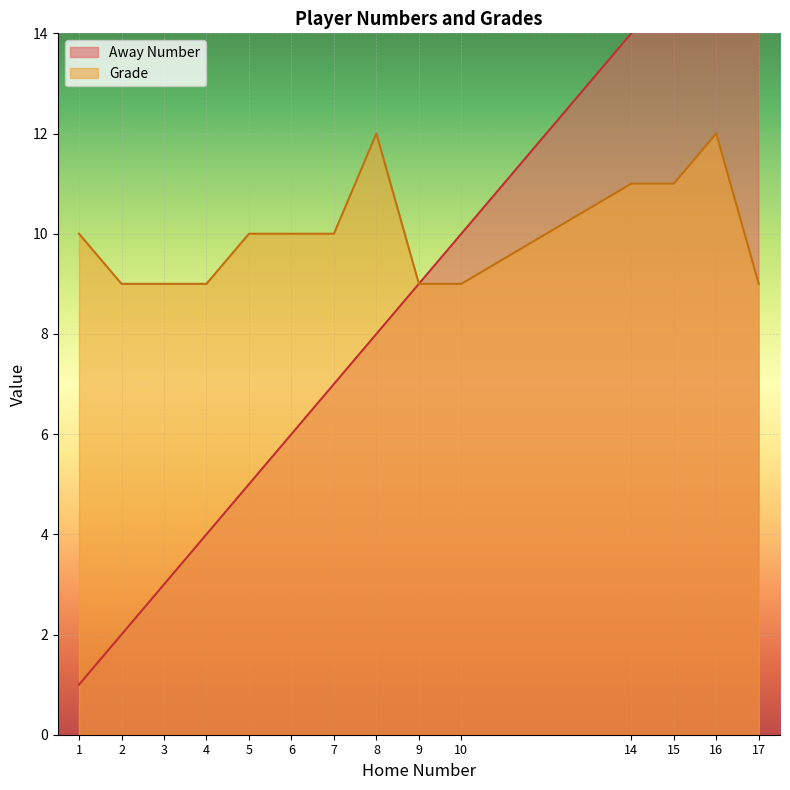

Which label corresponds to the smallest value in the chart?

1